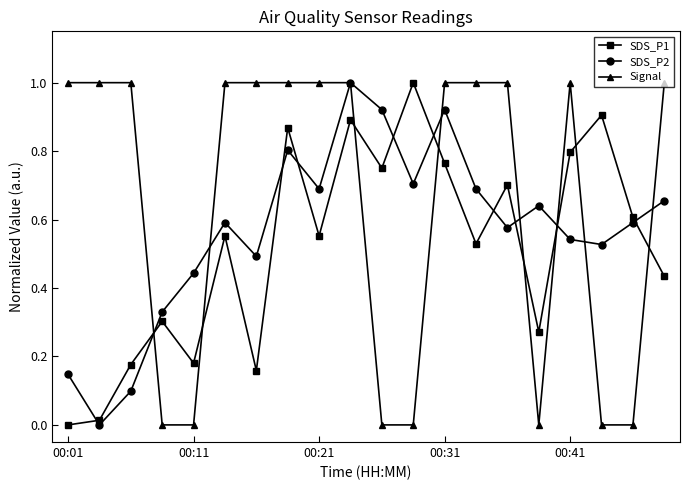

What is the highest value of the Signal series?

1.0